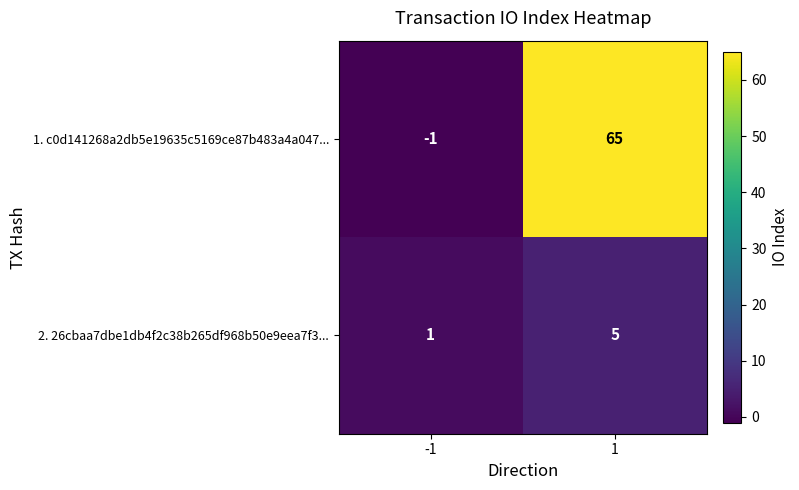

Reading left to right, extract all data points from this chart.

1. c0d141268a2db5e19635c5169ce87b483a4a047...: -1=-1	1=65
2. 26cbaa7dbe1db4f2c38b265df968b50e9eea7f3...: -1=1	1=5